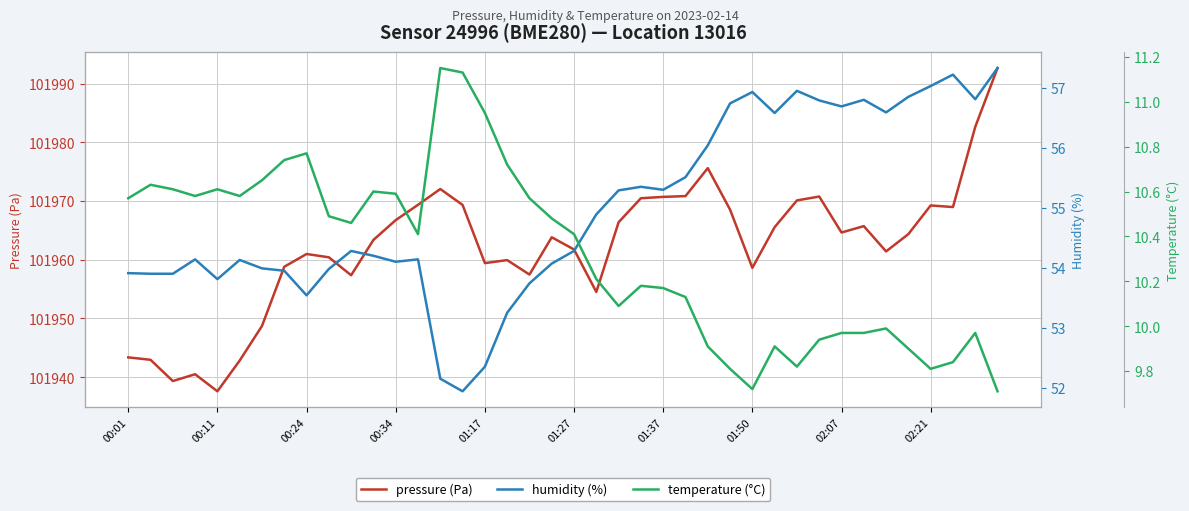

What is the maximum value for pressure (Pa)?

101992.7